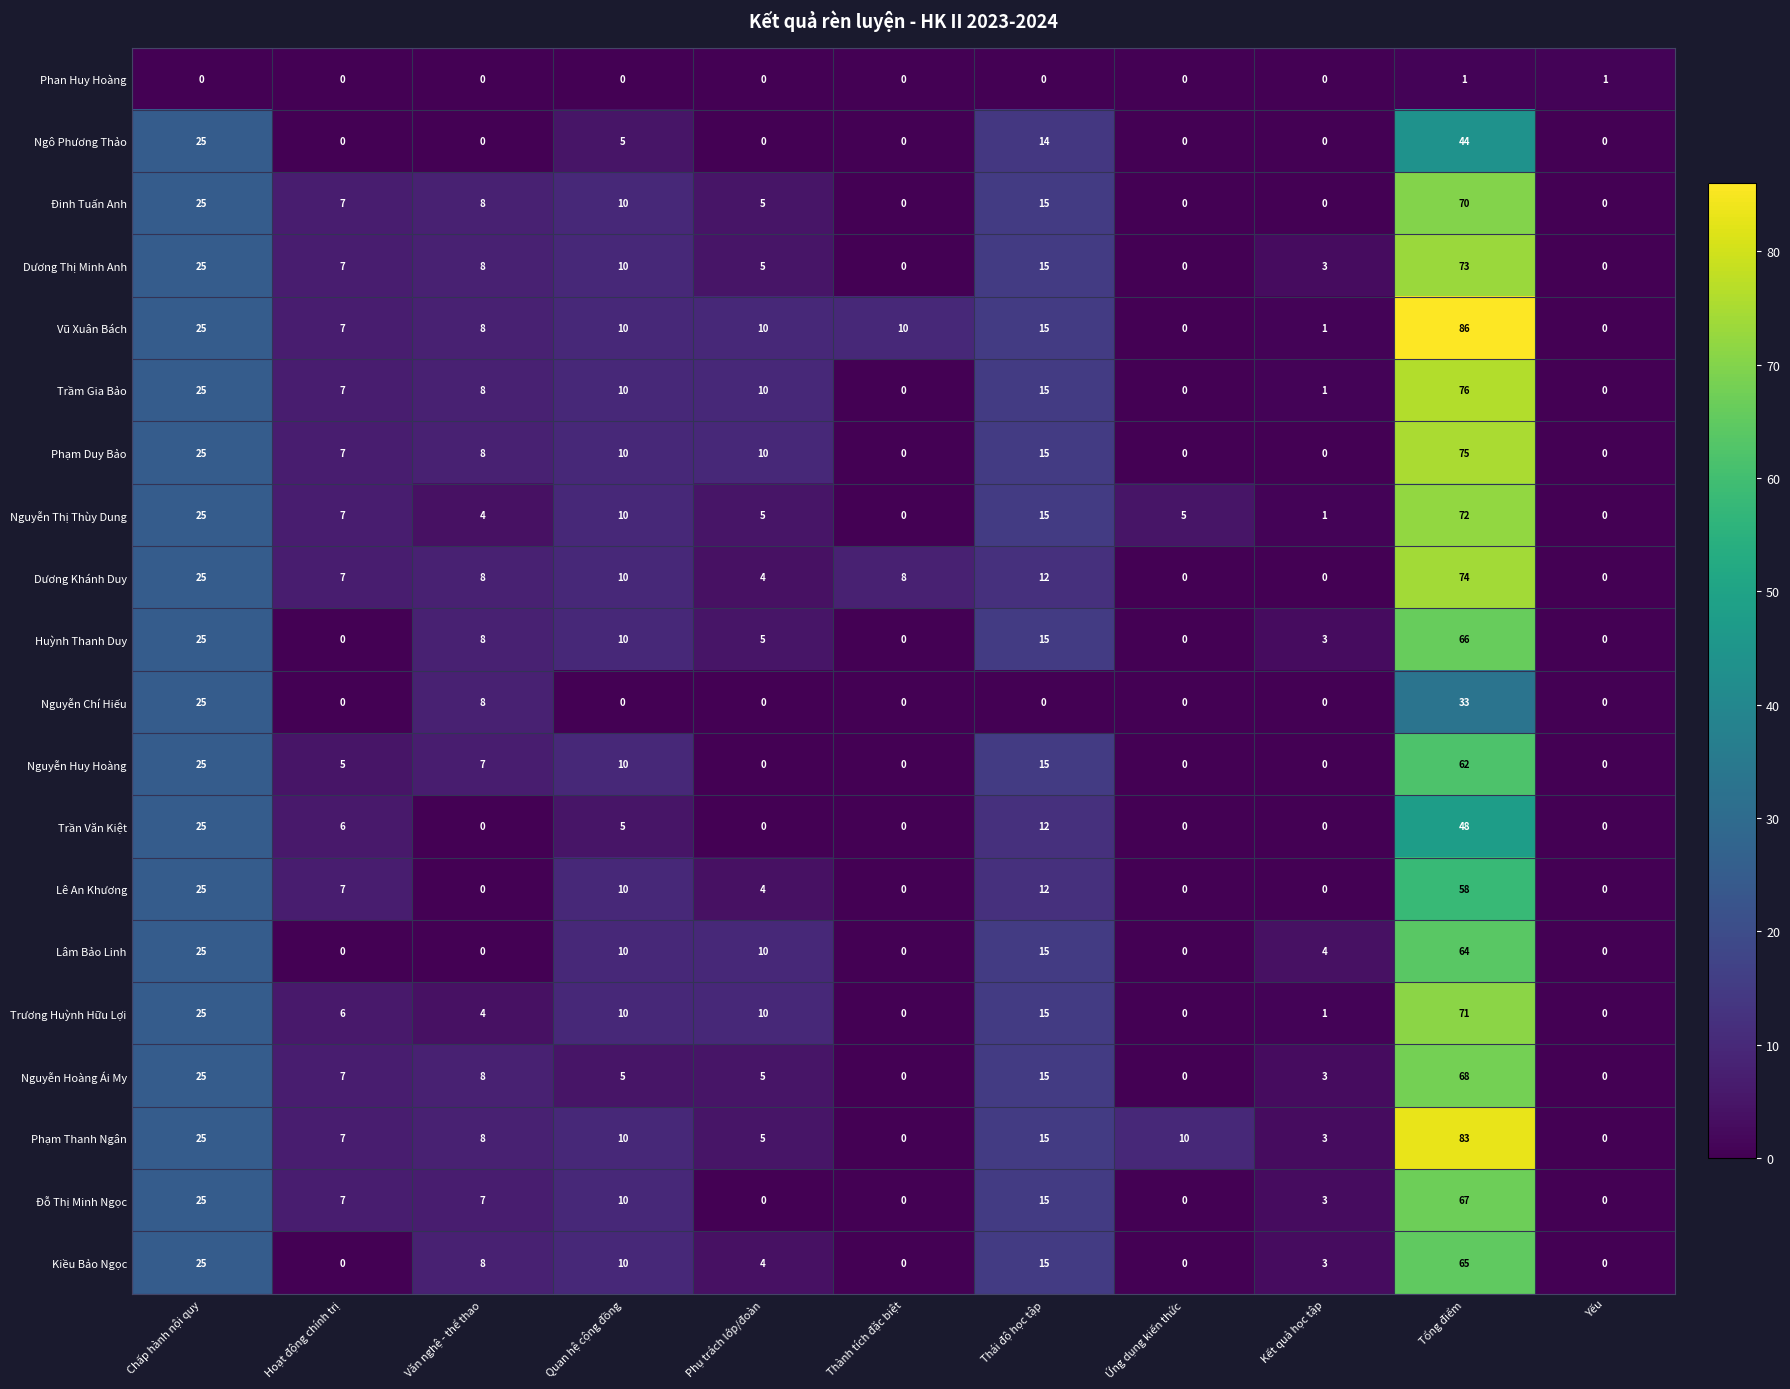

What is the difference between the maximum and second lowest values in the Dương Thị Minh Anh series?

73